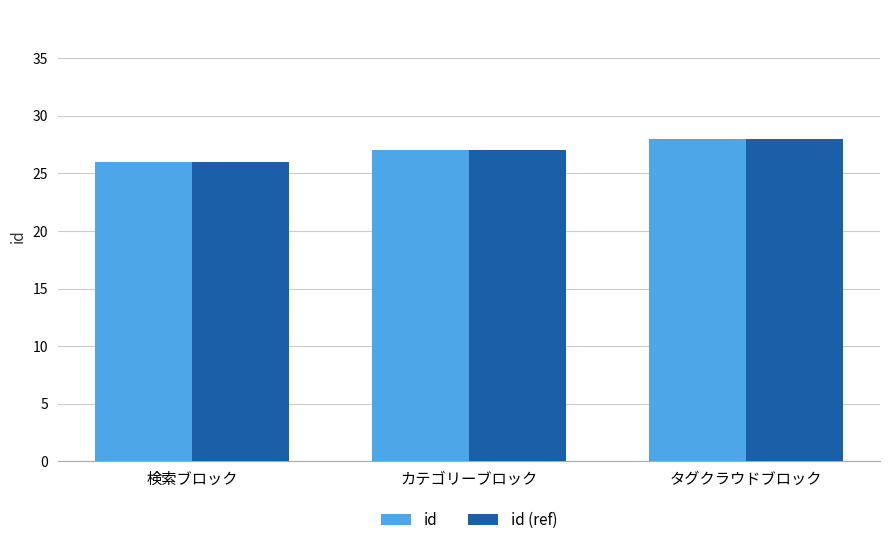

What value does the id (ref) series have at 検索ブロック?

26